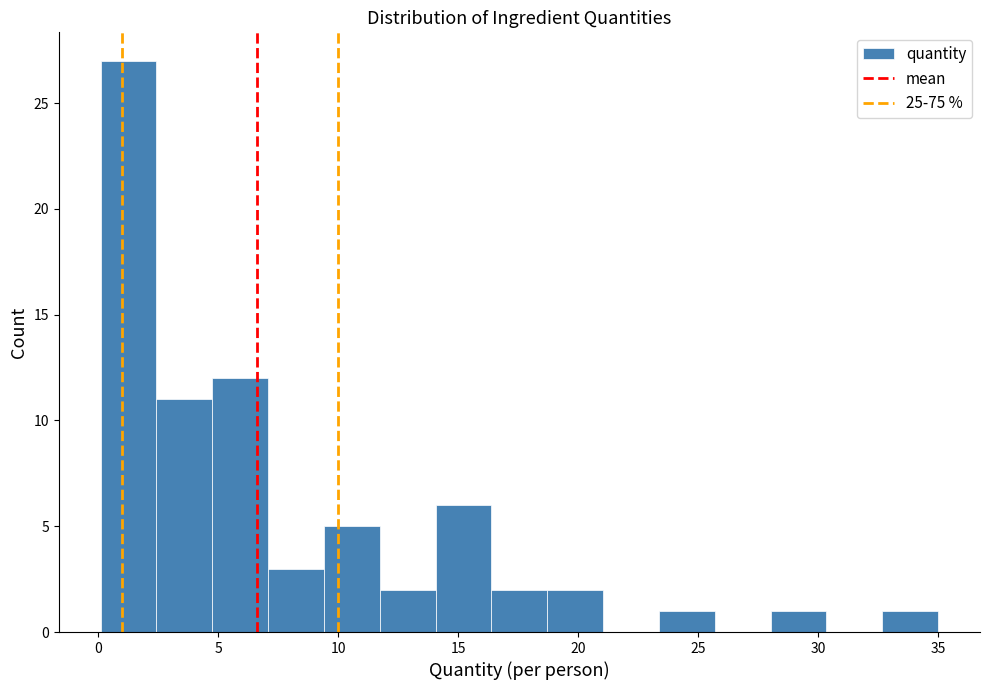

Reading left to right, transcribe this chart: for each bar, give the range it covers on the x-axis and its height. Neither the bar edges nor the heights are printed on the chart, so give them approximately, as read against the axes.

0.0 to 2.5: 27
2.5 to 5.0: 11
5.0 to 7.0: 12
7.0 to 9.5: 3
9.5 to 11.5: 5
11.5 to 14.0: 2
14.0 to 16.5: 6
16.5 to 18.5: 2
18.5 to 21.0: 2
21.0 to 23.5: 0
23.5 to 25.5: 1
25.5 to 28.0: 0
28.0 to 30.5: 1
30.5 to 32.5: 0
32.5 to 35.0: 1